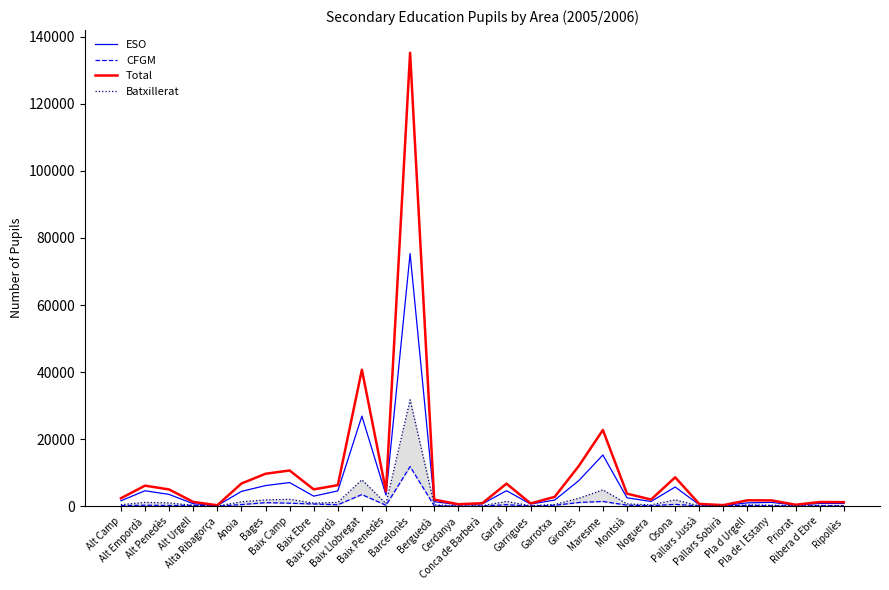

What is the sum of the CFGM values at Baix Camp and Garraf?

1343